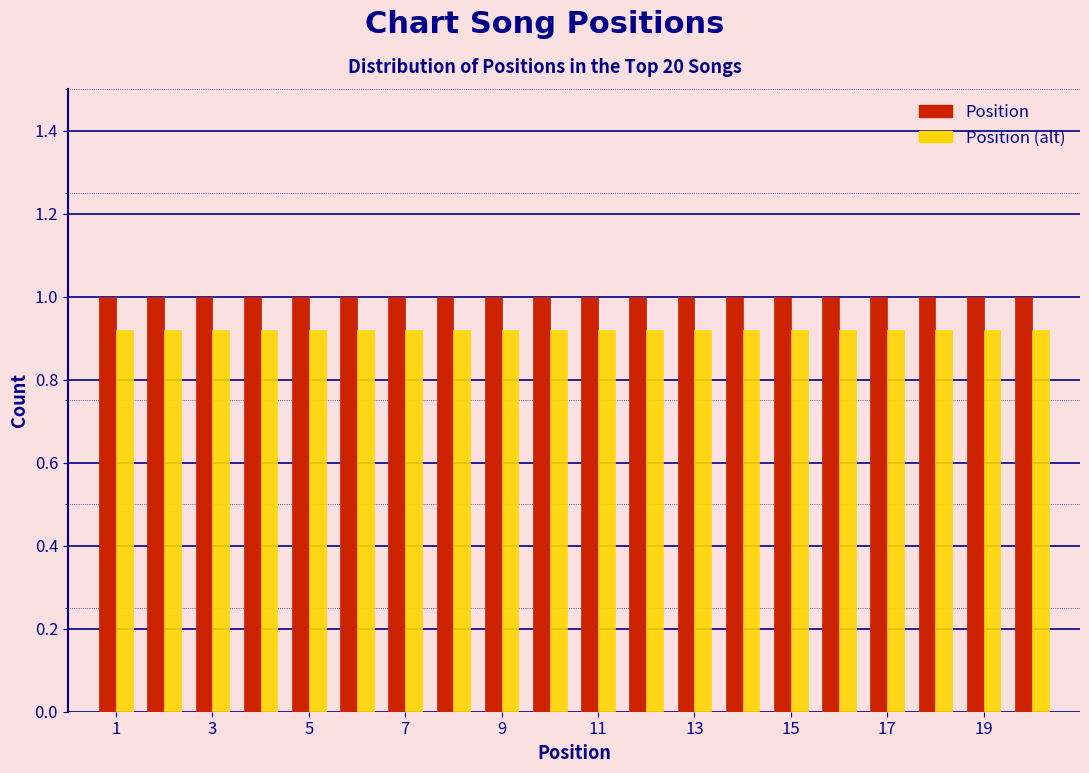

Reading left to right, list every range on the x-axis with the height of the bar of each series over it. Neither the bar edges nor the heights are printed on the chart, so give them approximately, as read against the axes.

0.5 to 1.5: Position=1.00	Position (alt)=0.92
1.5 to 2.5: Position=1.00	Position (alt)=0.92
2.5 to 3.5: Position=1.00	Position (alt)=0.92
3.5 to 4.5: Position=1.00	Position (alt)=0.92
4.5 to 5.5: Position=1.00	Position (alt)=0.92
5.5 to 6.5: Position=1.00	Position (alt)=0.92
6.5 to 7.5: Position=1.00	Position (alt)=0.92
7.5 to 8.5: Position=1.00	Position (alt)=0.92
8.5 to 9.5: Position=1.00	Position (alt)=0.92
9.5 to 10.5: Position=1.00	Position (alt)=0.92
10.5 to 11.5: Position=1.00	Position (alt)=0.92
11.5 to 12.5: Position=1.00	Position (alt)=0.92
12.5 to 13.5: Position=1.00	Position (alt)=0.92
13.5 to 14.5: Position=1.00	Position (alt)=0.92
14.5 to 15.5: Position=1.00	Position (alt)=0.92
15.5 to 16.5: Position=1.00	Position (alt)=0.92
16.5 to 17.5: Position=1.00	Position (alt)=0.92
17.5 to 18.5: Position=1.00	Position (alt)=0.92
18.5 to 19.5: Position=1.00	Position (alt)=0.92
19.5 to 20.5: Position=1.00	Position (alt)=0.92